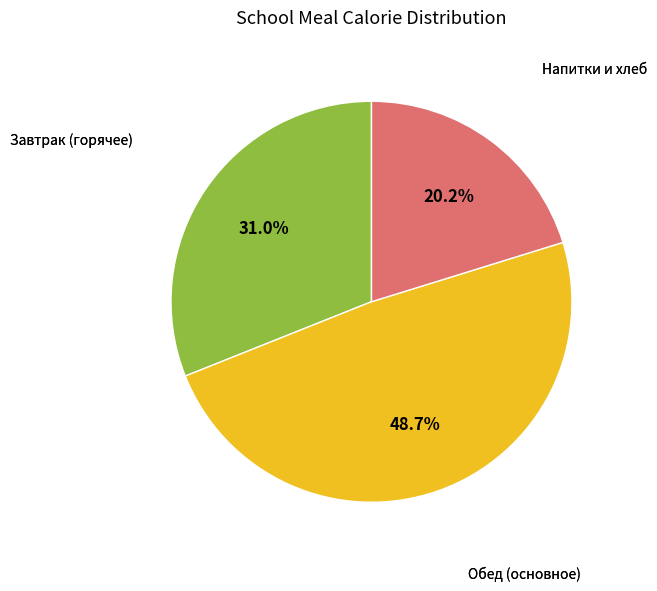

Is there a majority slice in this chart?

No